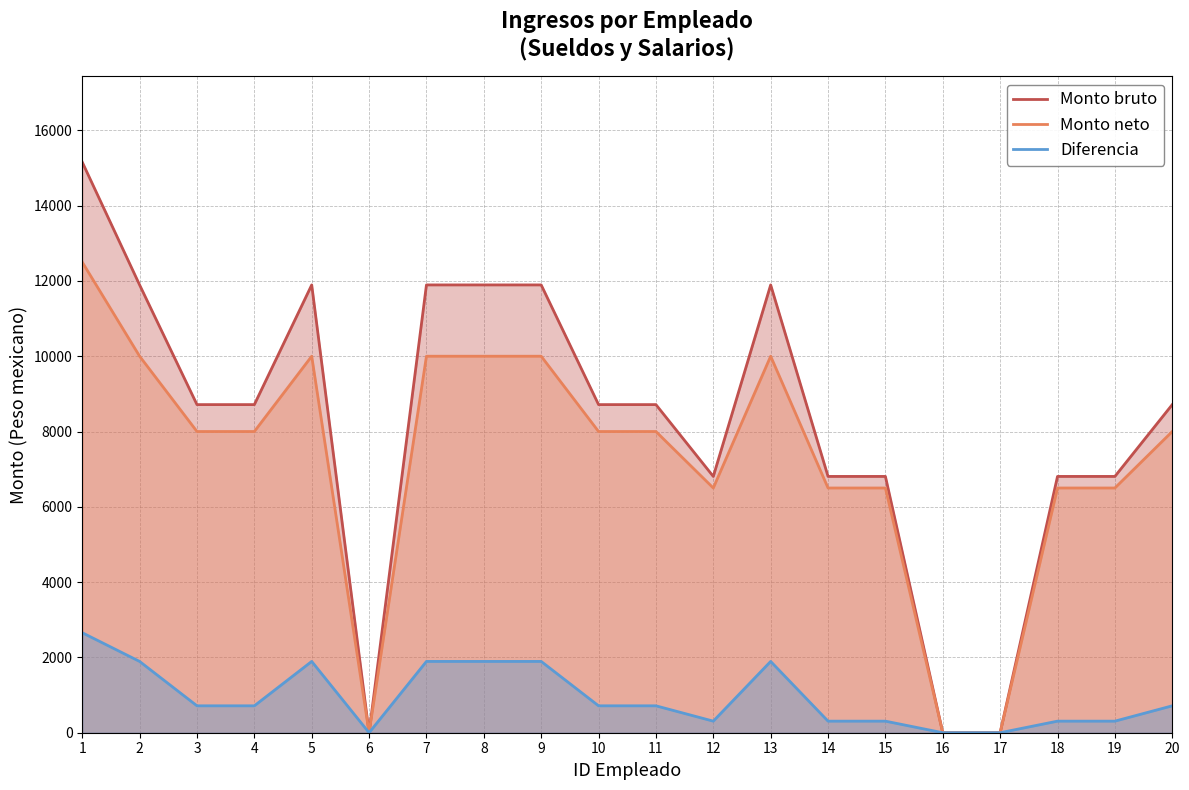

True or false: Monto neto has a value of 0.0 at 17.

True